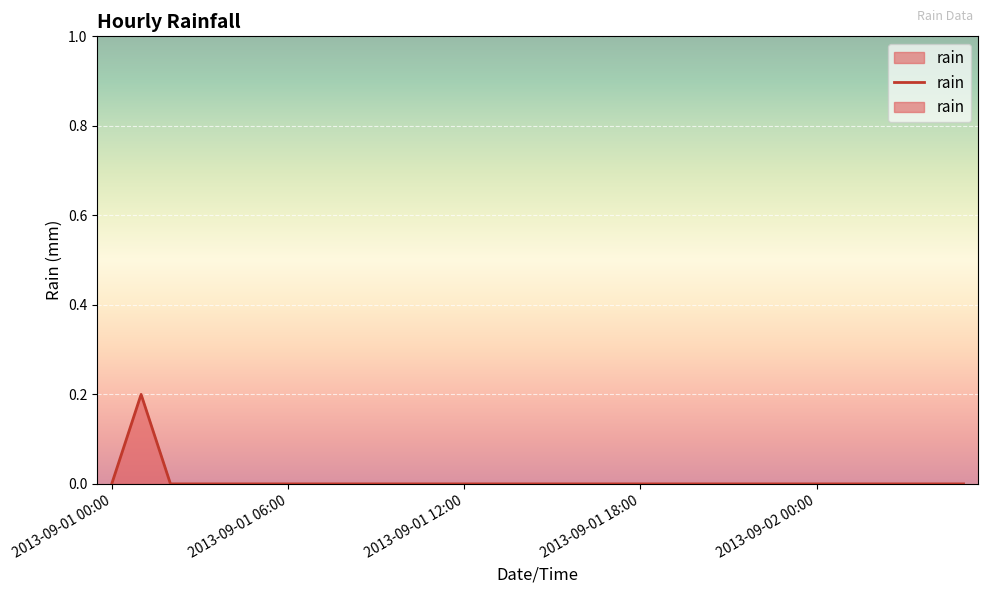

Which has a higher value, 19 or 2013-09-01 06:00?

2013-09-01 06:00